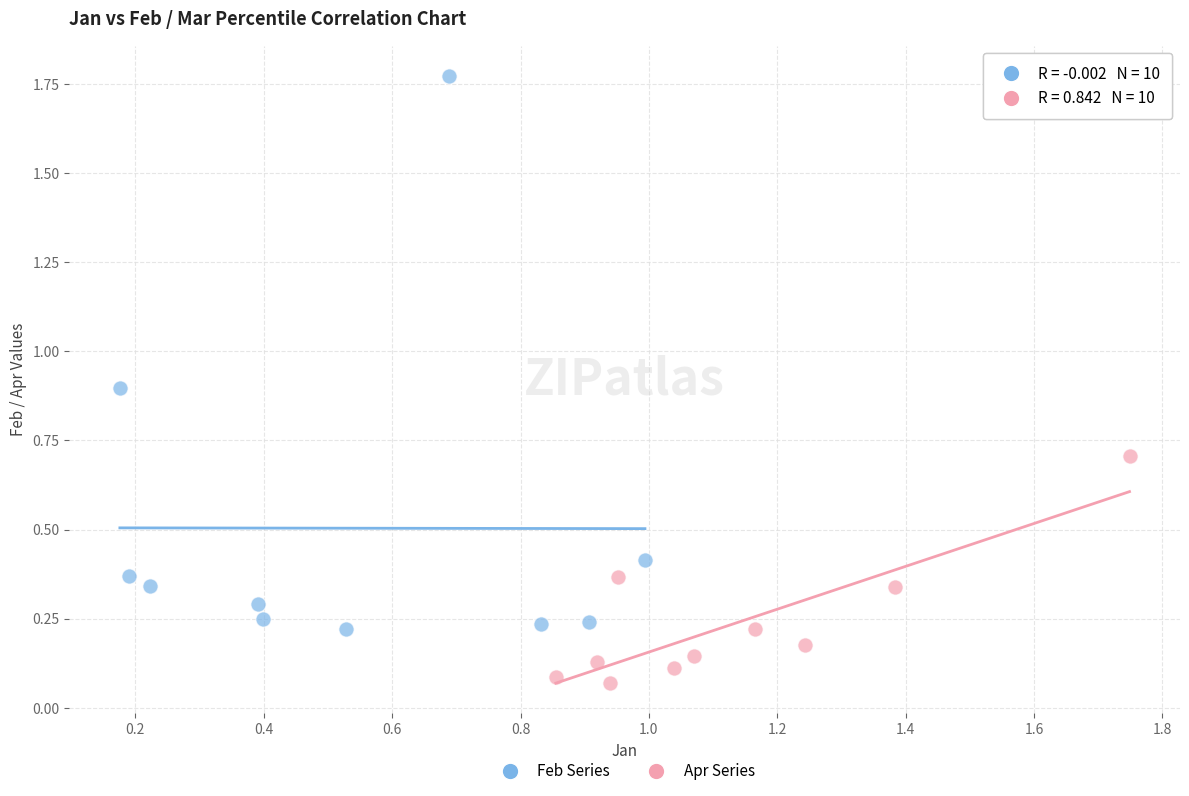

Which series reaches the maximum Y coordinate?

Feb Series